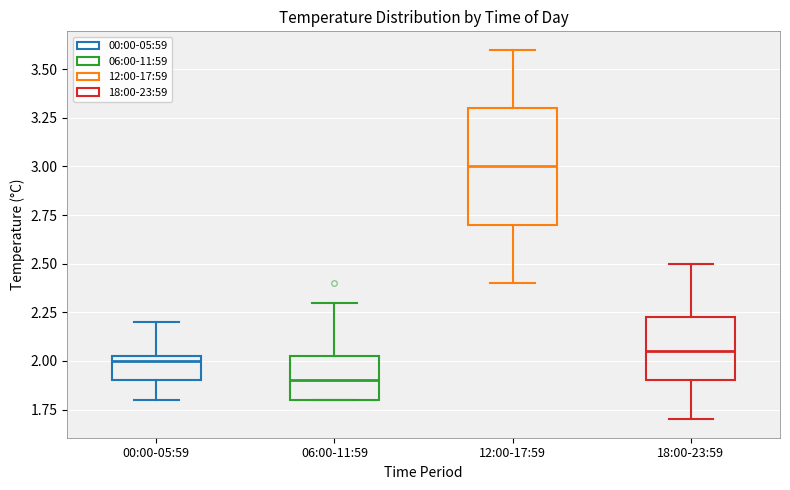

Which box is the tallest, from its lower edge to its upper edge?

12:00-17:59